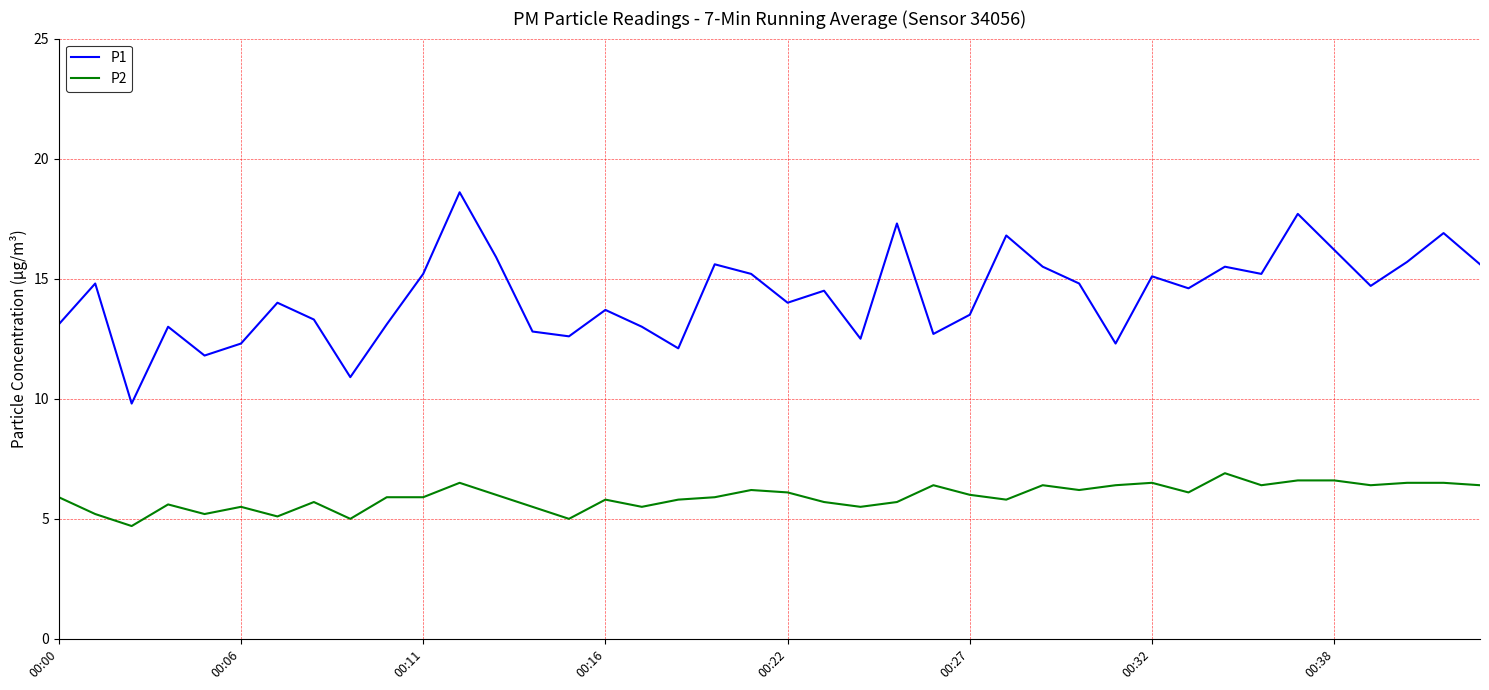

What is the smallest value displayed?

4.7